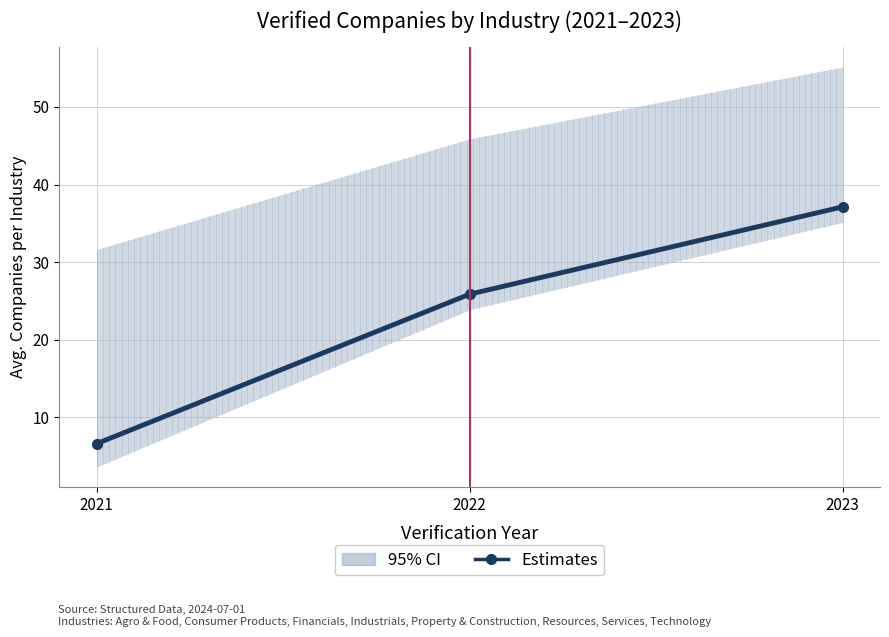

What is the change in value from 2021 to 2022?

+19.2